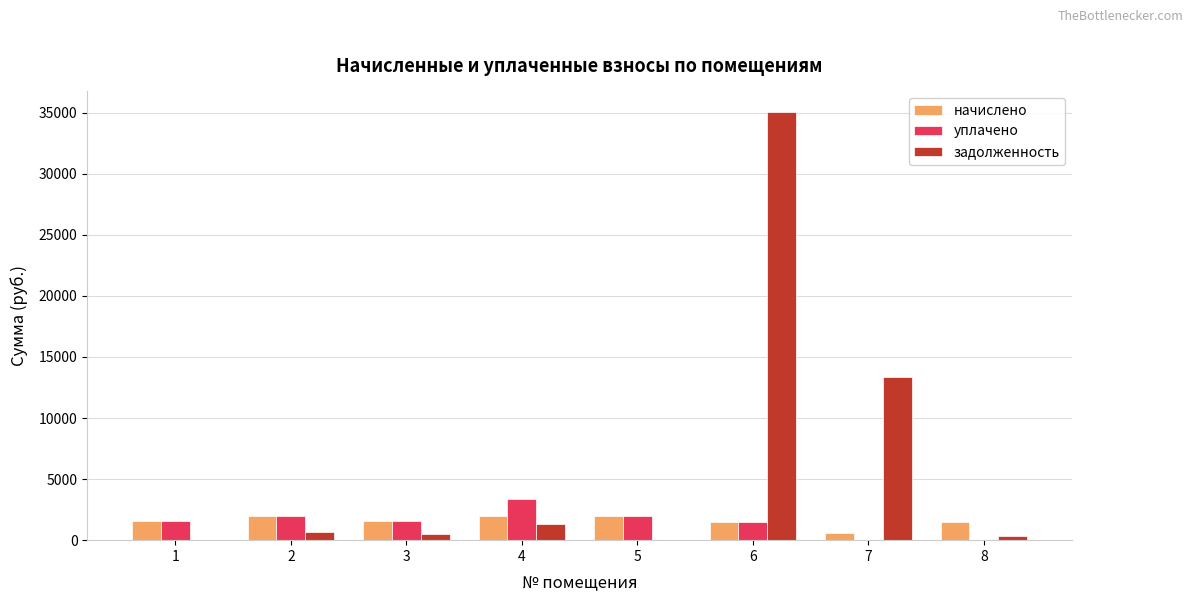

At which category is the sum across all series the highest?

6